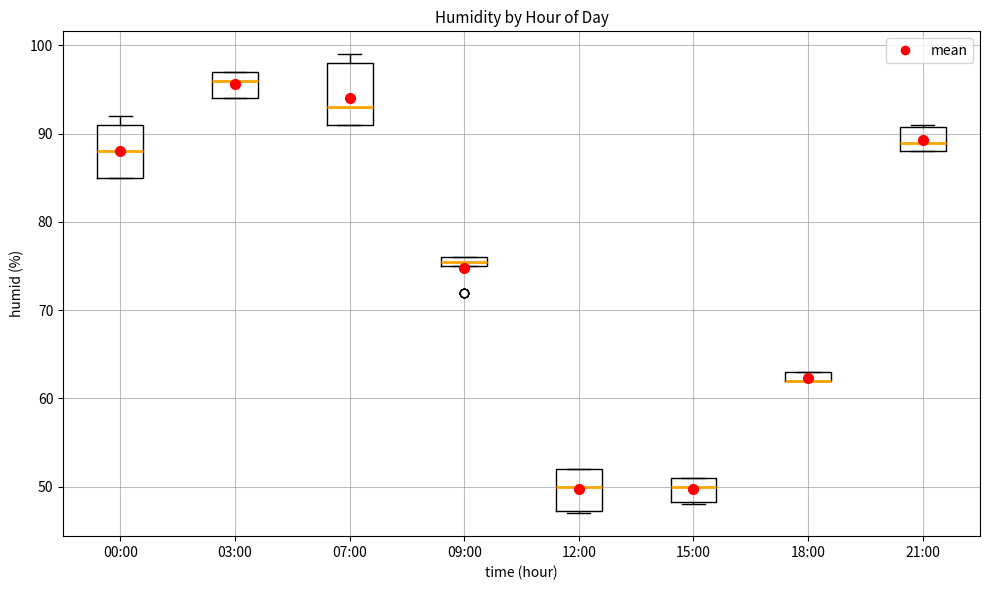

Where does the median line of the box for 15:00 sit on the y-axis? The values are not printed on the chart, so give them approximately, as read against the axis.

50